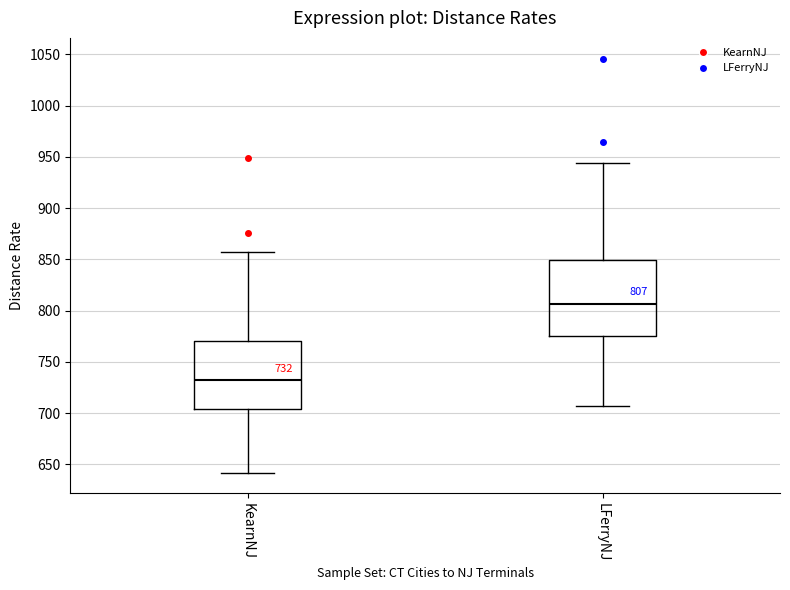

Which box's median line is the highest?

LFerryNJ